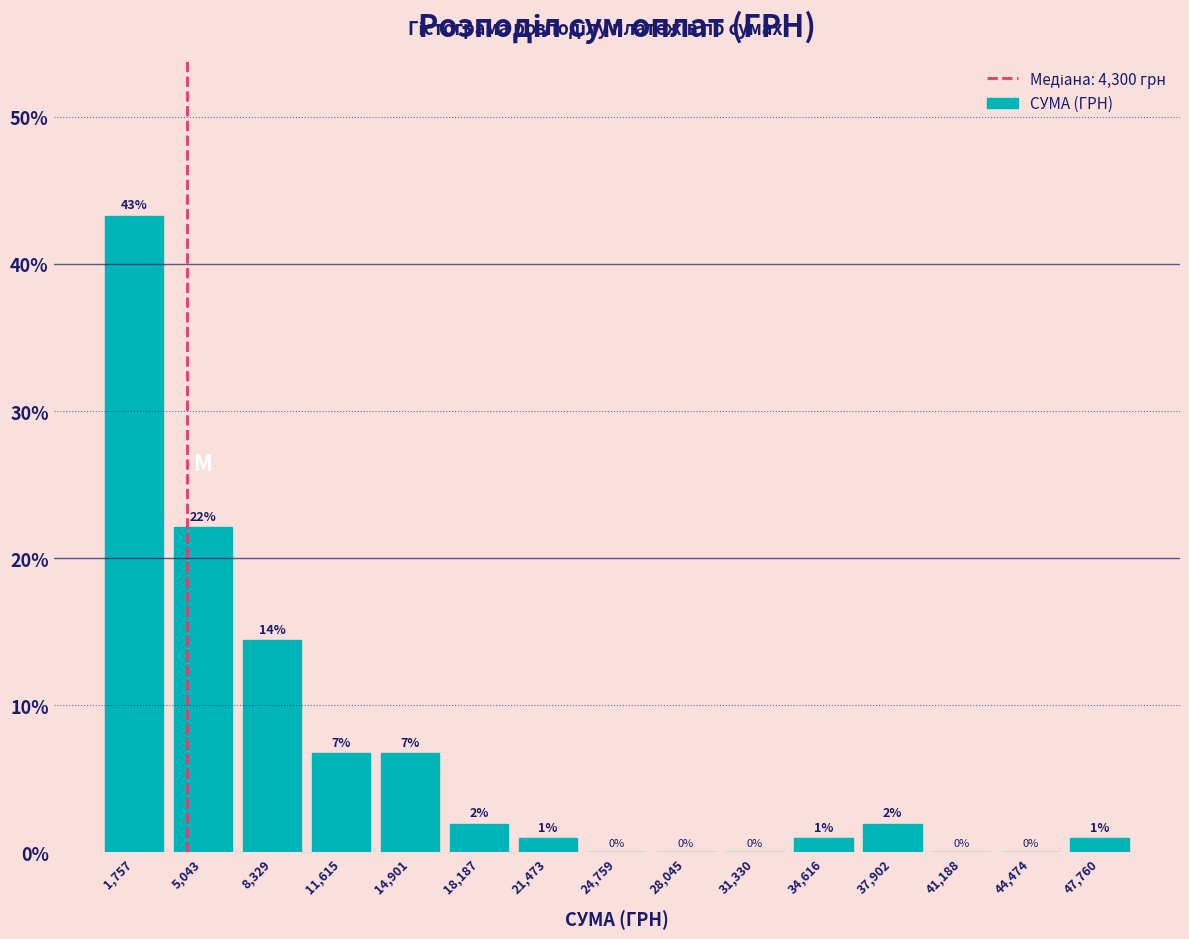

Which range on the x-axis has the tallest bar?

0 to 3500